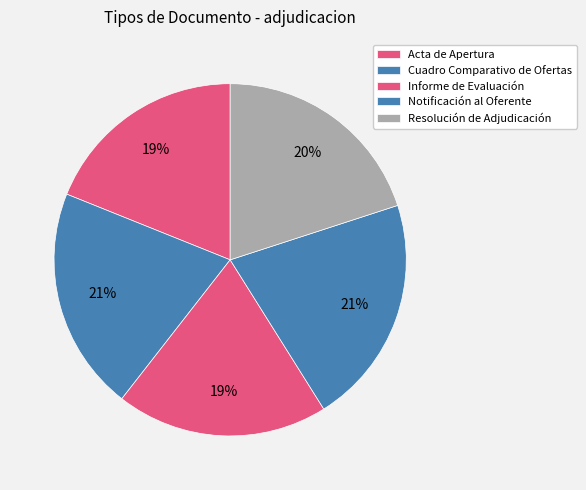

What percentage do Resolución de Adjudicación and Notificación al Oferente together represent?

41.1%